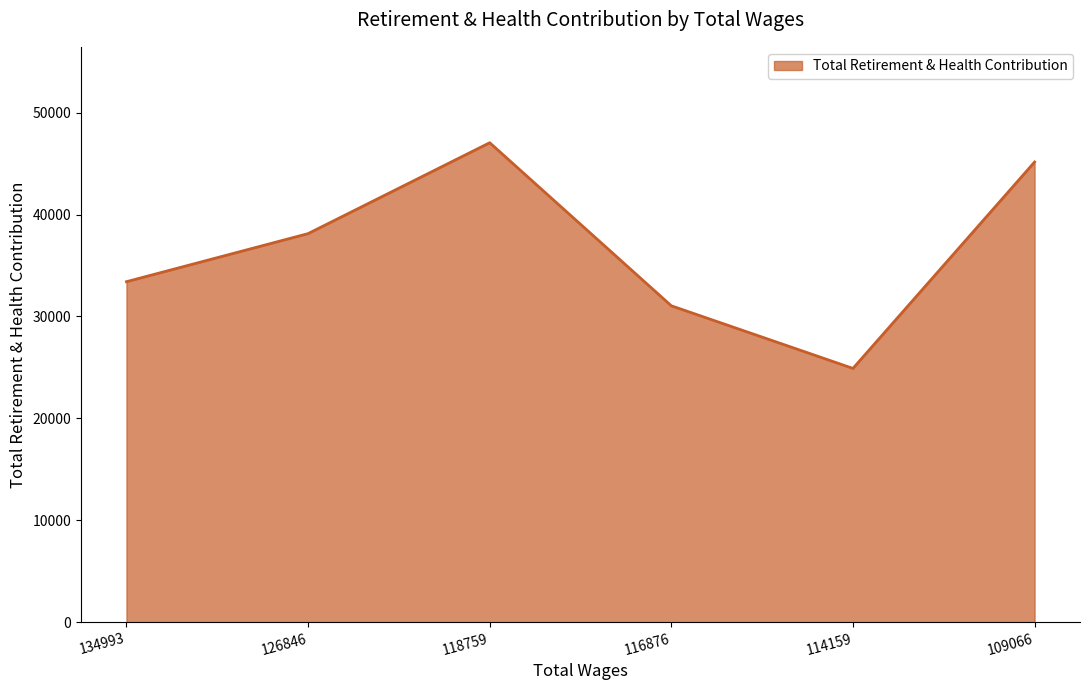

List the labels in order of value, smallest first.

114159, 116876, 134993, 126846, 109066, 118759